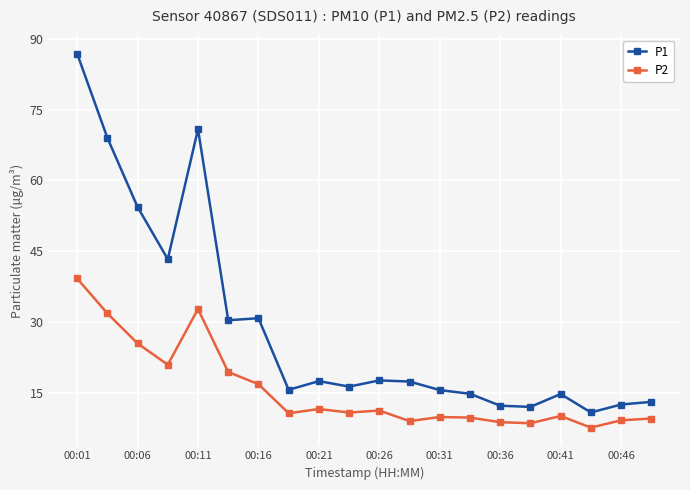

True or false: P2 and P1 cross at least once.

False